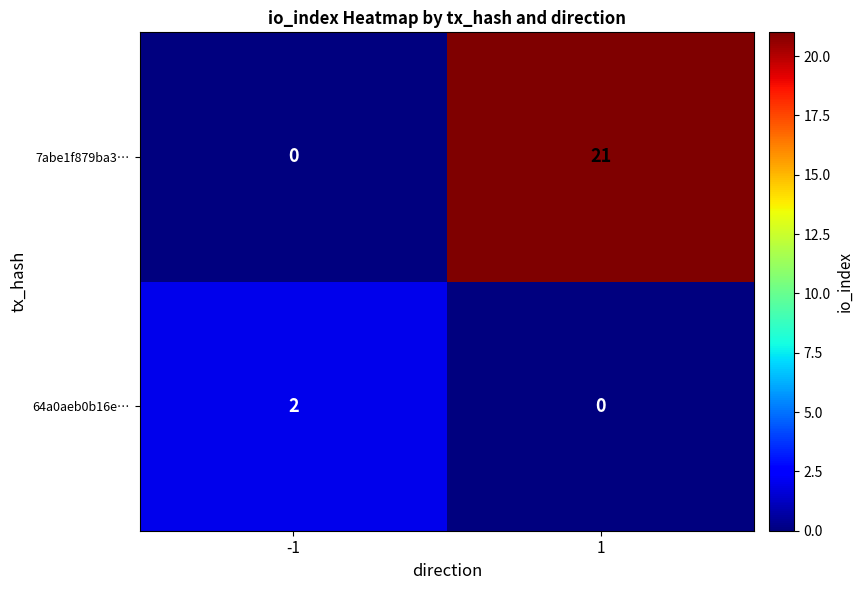

Rank the series by their average value, from highest to lowest.

7abe1f879ba3…, 64a0aeb0b16e…